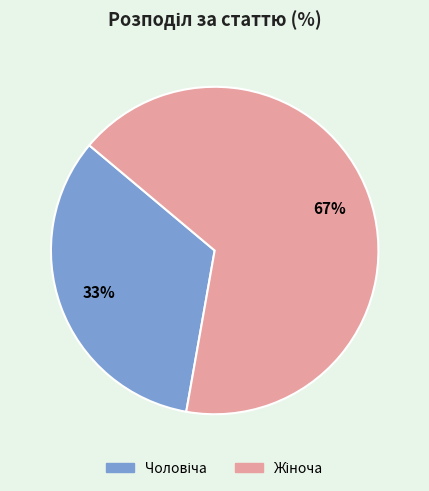

Does any single category account for the majority?

Yes